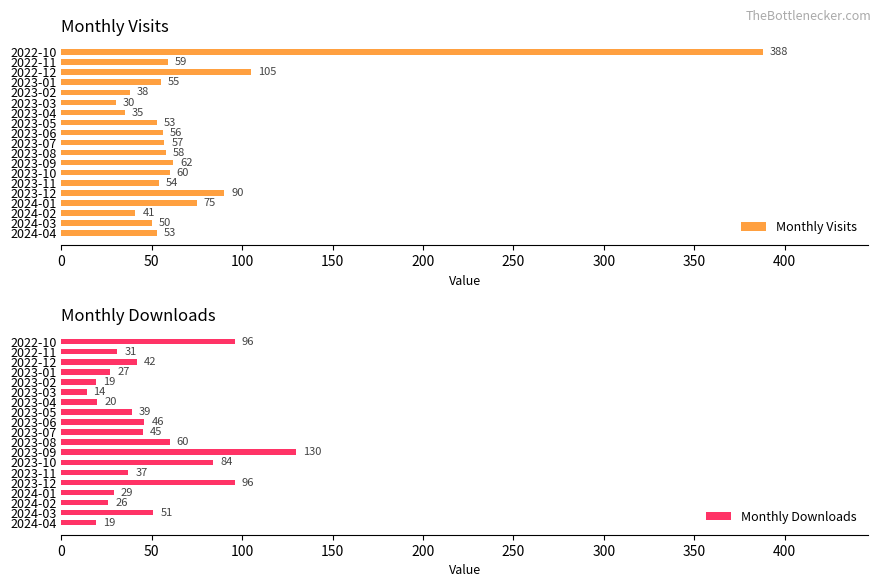

Reading right to left, extract all data points from this chart.

Monthly Visits: 53	50	41	75	90	54	60	62	58	57	56	53	35	30	38	55	105	59	388
Monthly Downloads: 19	51	26	29	96	37	84	130	60	45	46	39	20	14	19	27	42	31	96